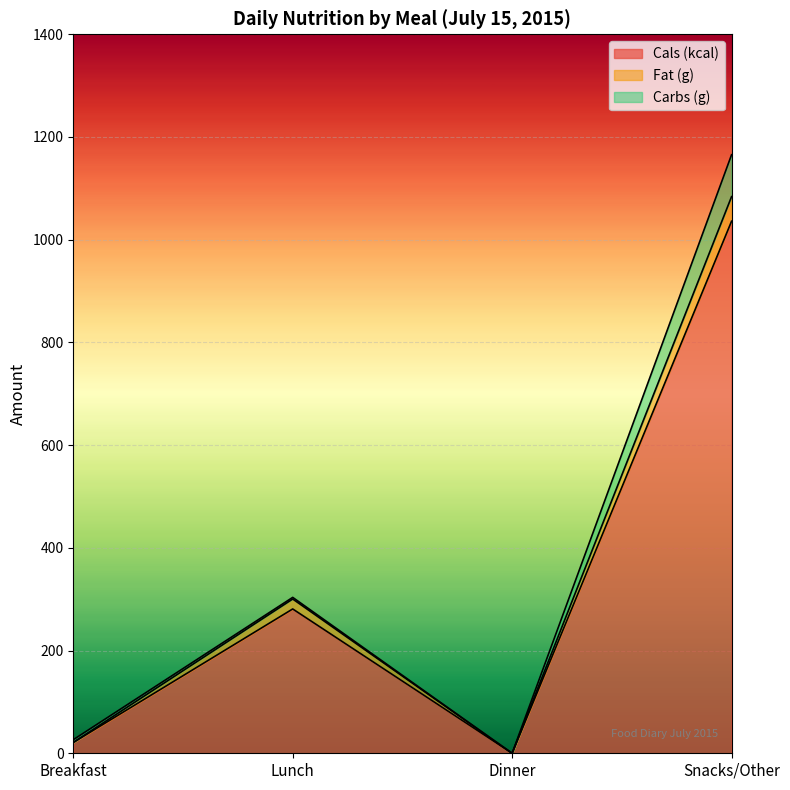

What is the total value across all series at Breakfast?

26.4